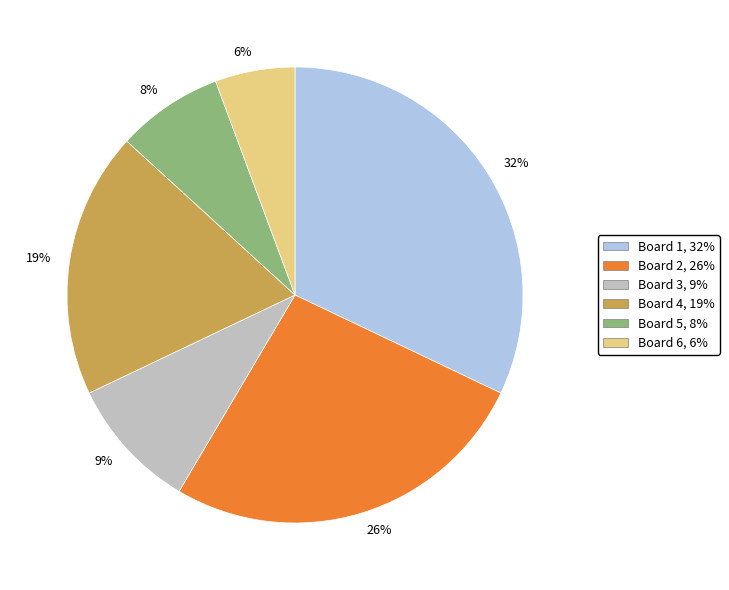

Which category has the smallest portion of the pie?

Board 6